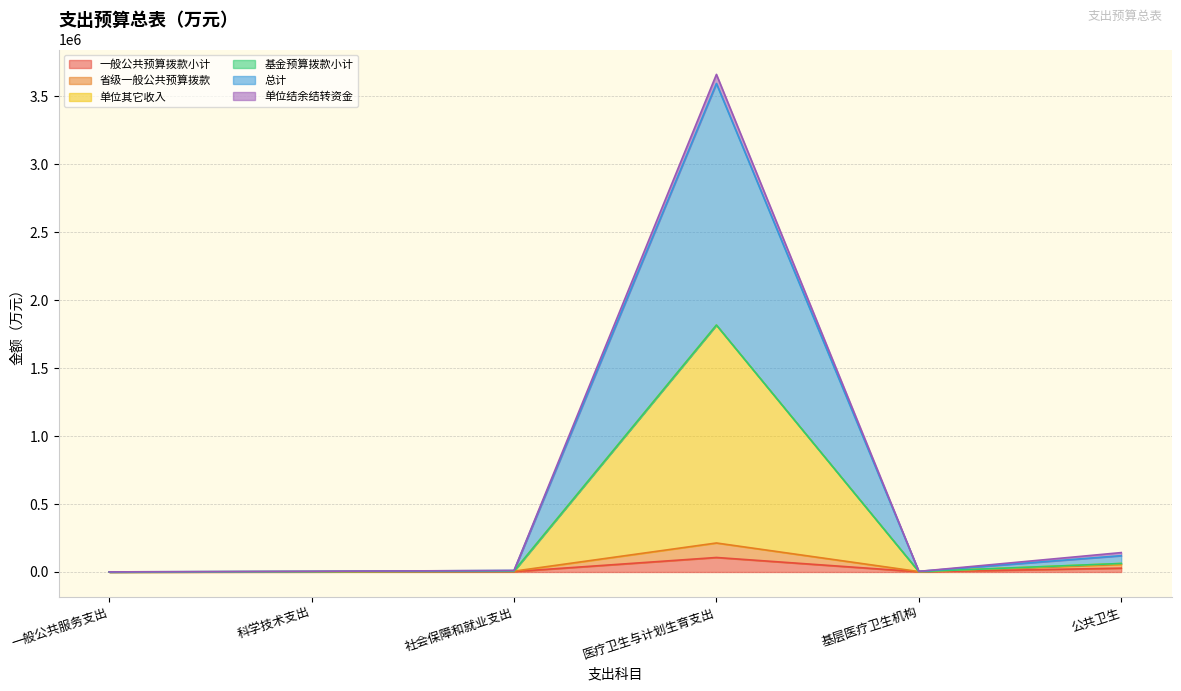

Which series changed the most between 基层医疗卫生机构 and 公共卫生?

单位其它收入